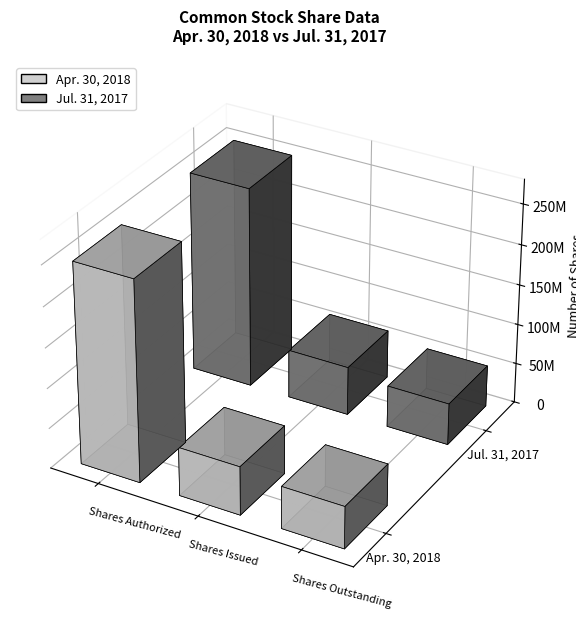

What is the average value of the Jul. 31, 2017 series?

120821430